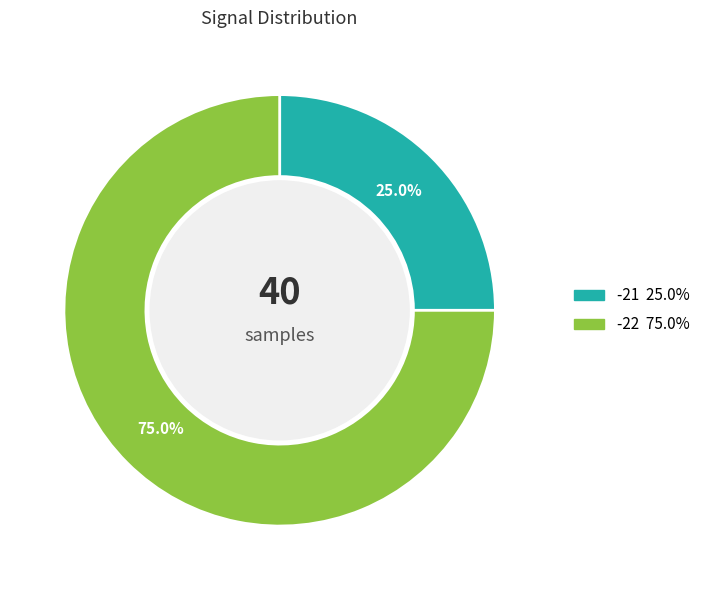

Is there any slice that represents more than half of the pie?

Yes